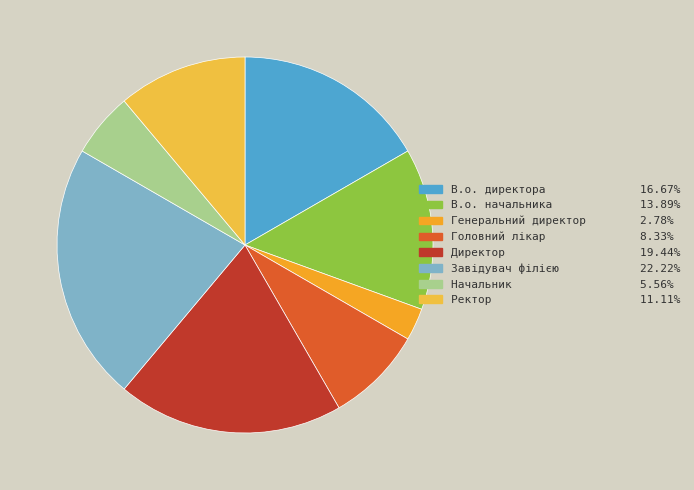

Which category has the biggest portion of the pie?

Завідувач філією